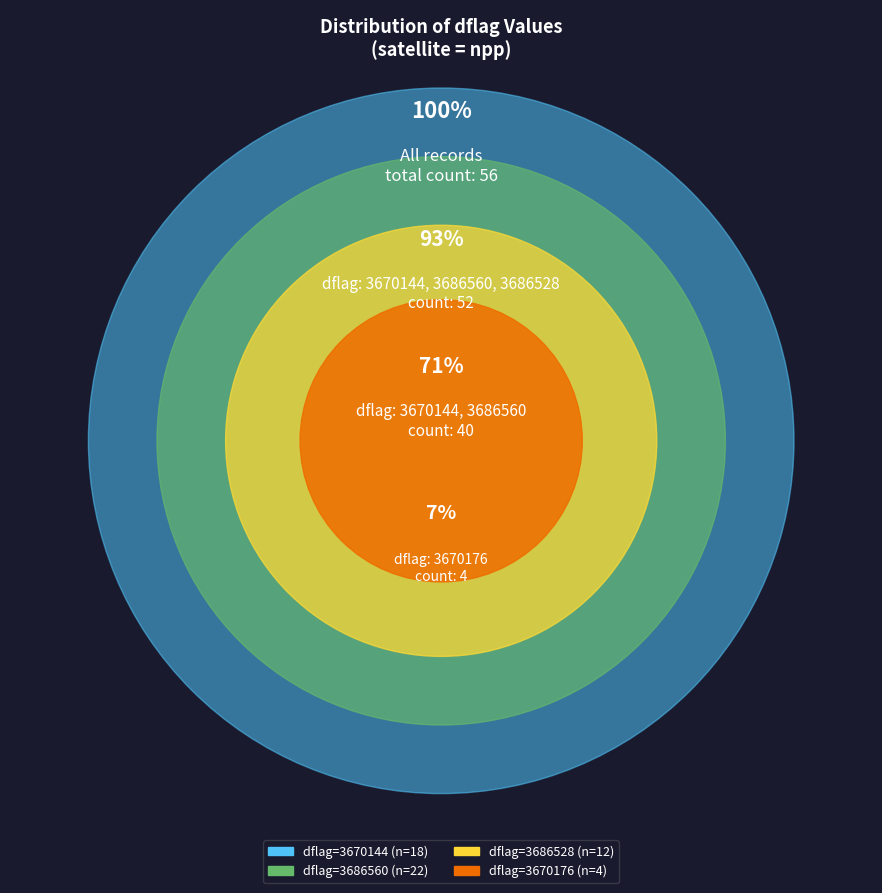

Does any single category account for the majority?

No